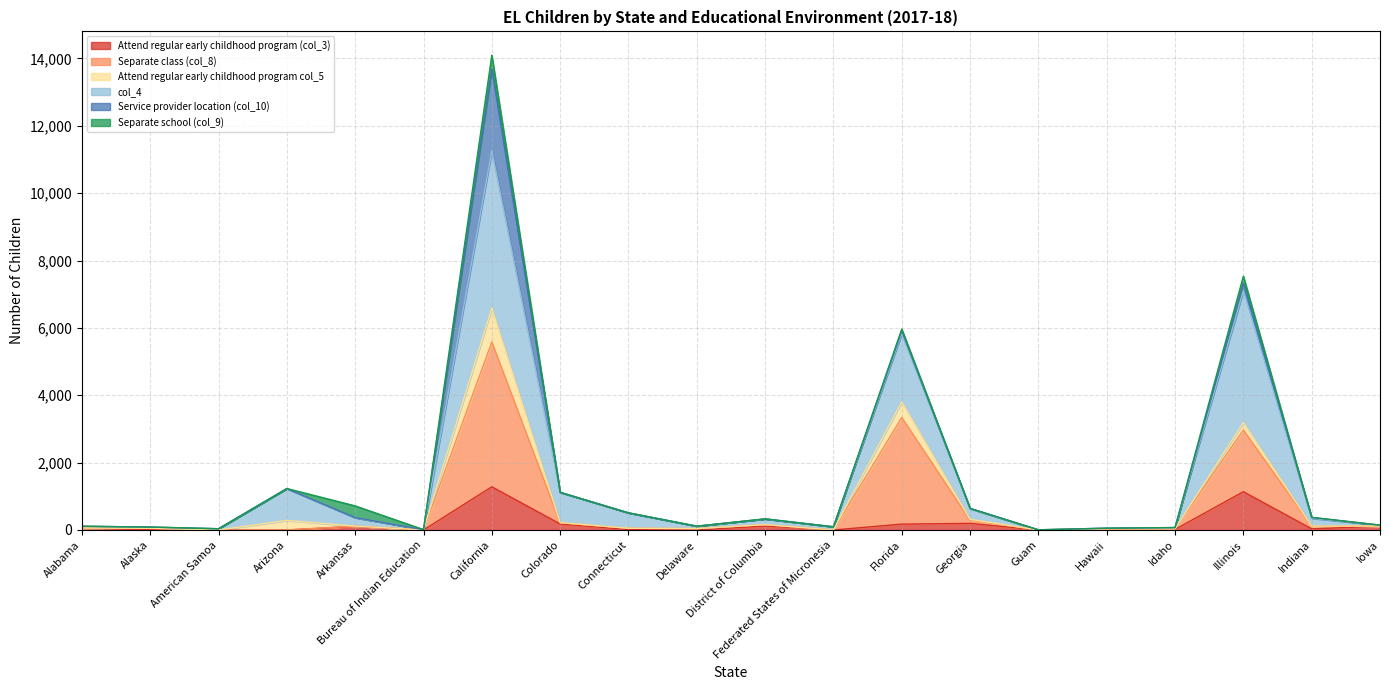

What is the value of the Separate class (col_8) point at the 16th from the left?

32